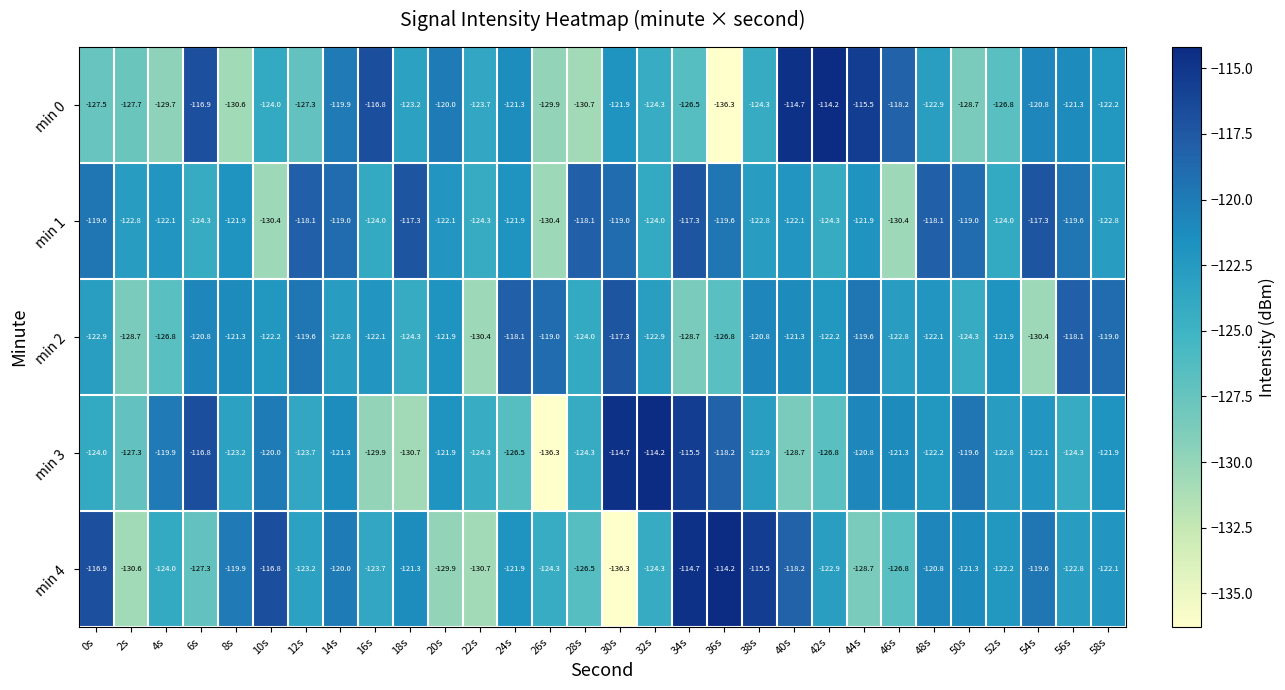

The value of min 0 at 40s is -175.5. True or false?

False